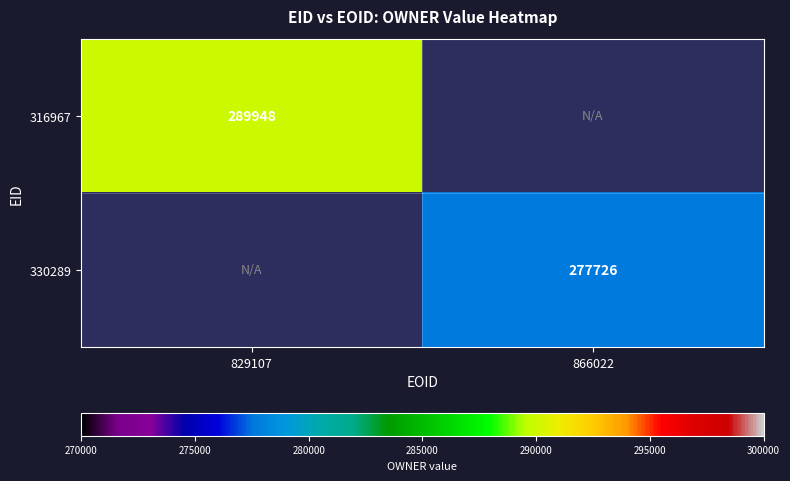

The value of 316967 at 829107 is 459432.7. True or false?

False